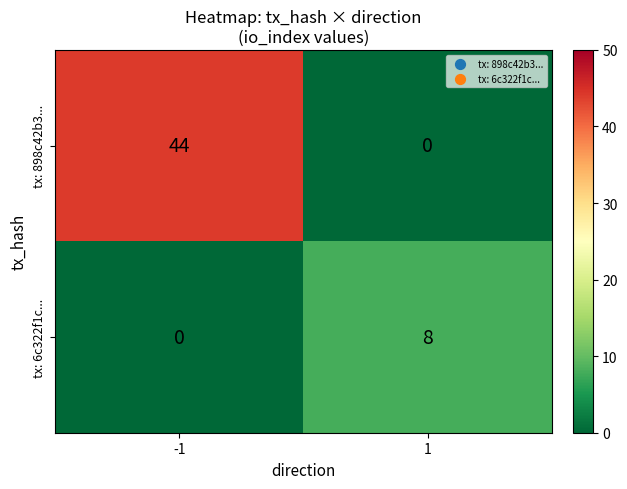

What is the sum of all tx: 6c322f1c... values?

8